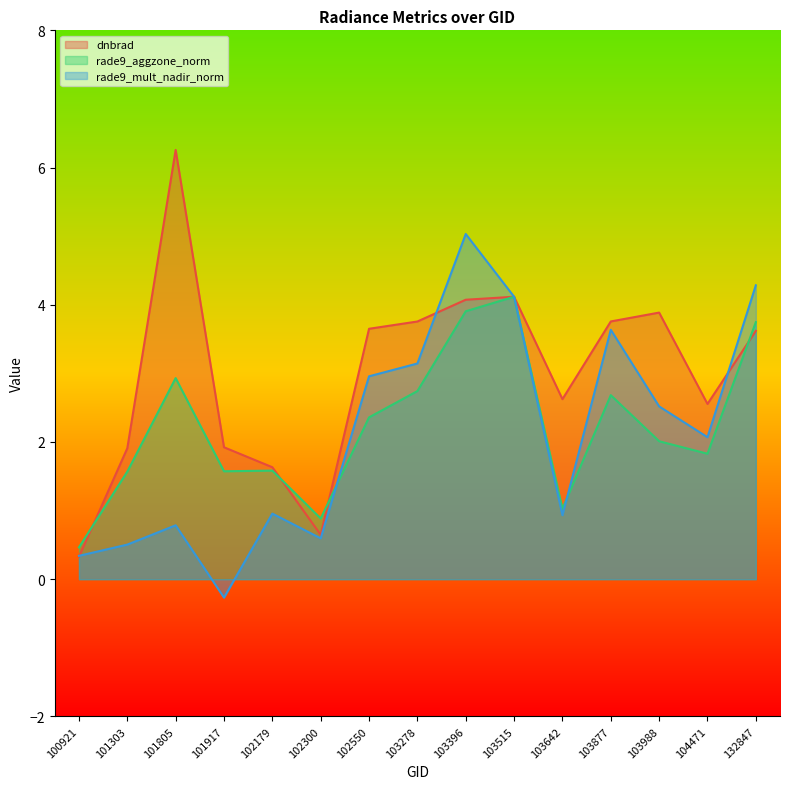

Is it true that rade9_aggzone_norm equals 0.9 at 102300?

True